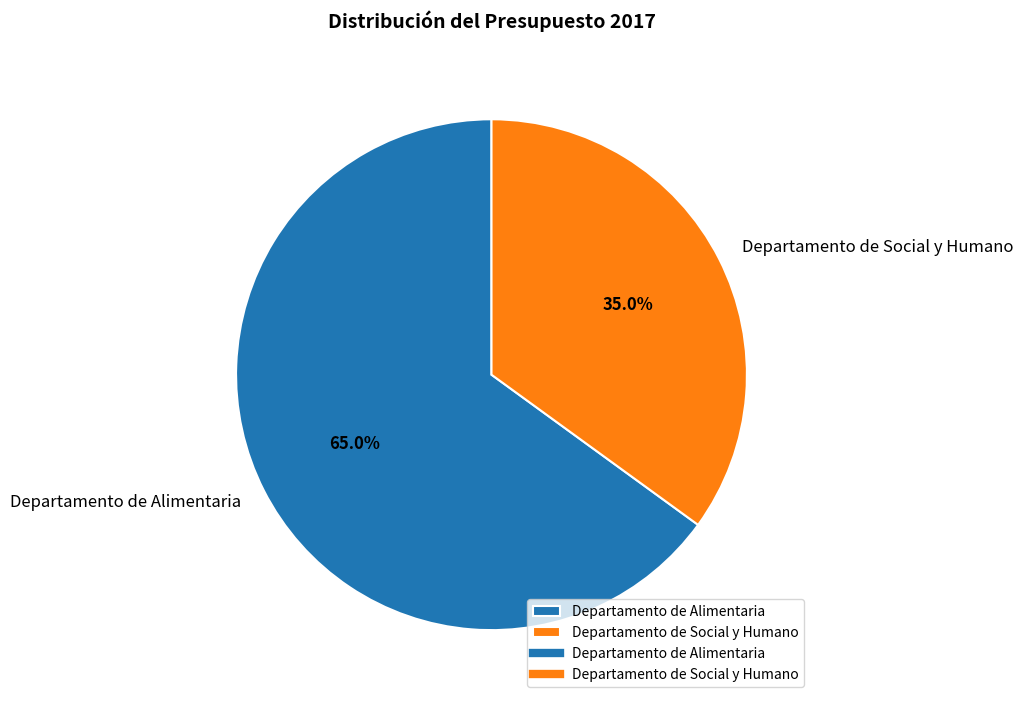

How many segments does this pie chart have?

2